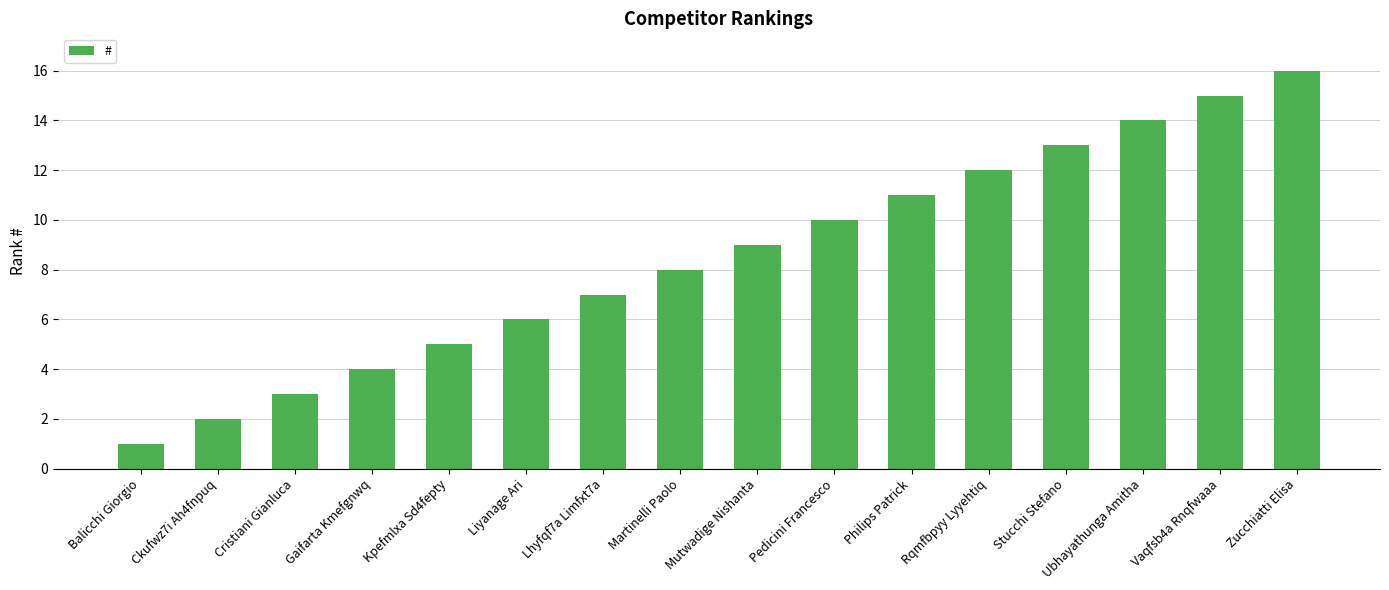

What is the greatest value displayed?

16